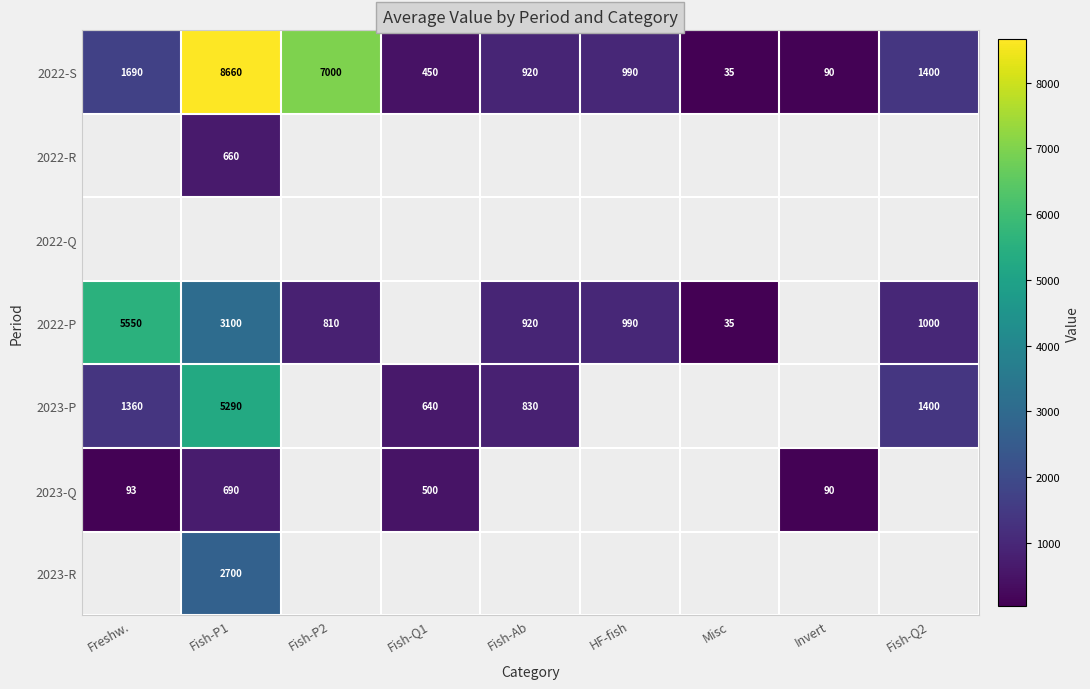

What is the minimum value for 2022-S?

35